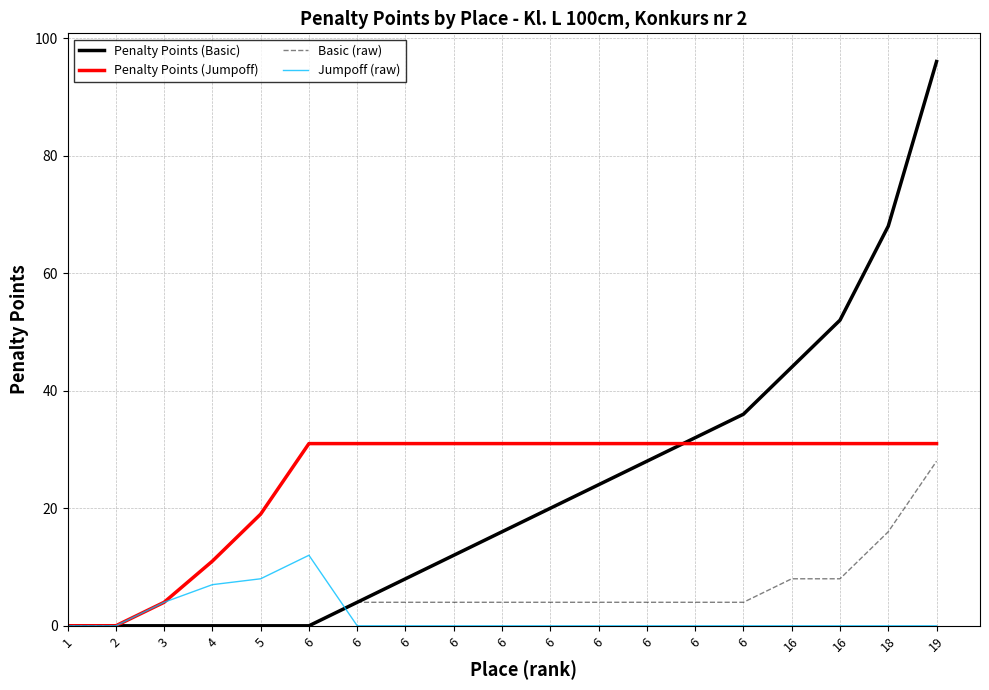

Which series has the largest range (max minus min)?

Penalty Points (Basic)